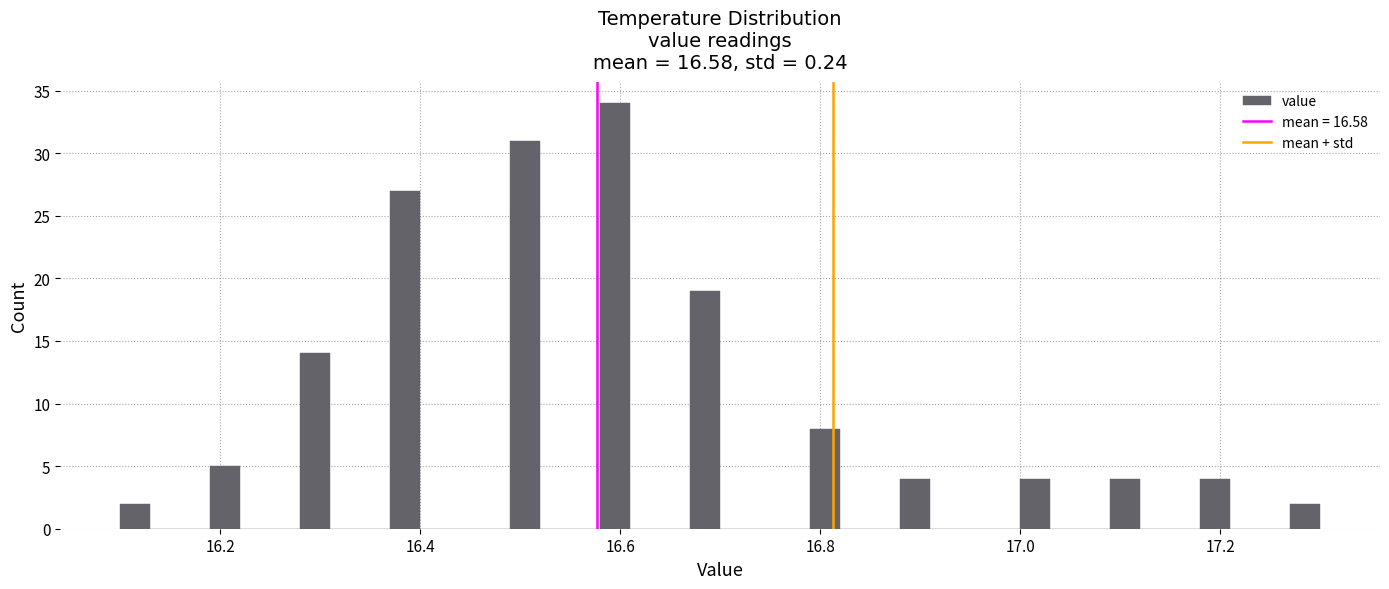

Read against the x-axis, roughly where is the centre of the tallest bar?

16.60